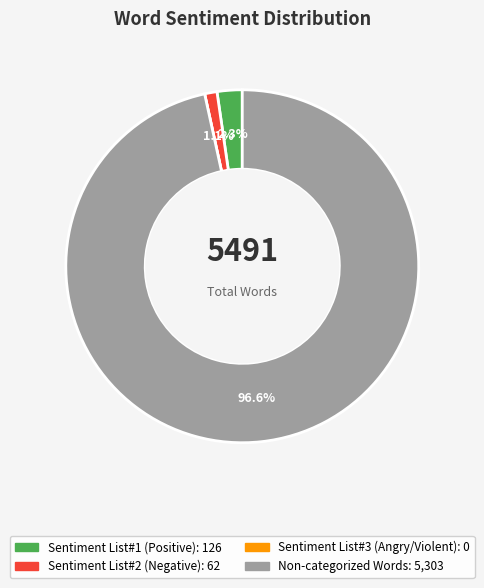

To the nearest percent, what is the difference between the largest and smallest slice percentages?

97%